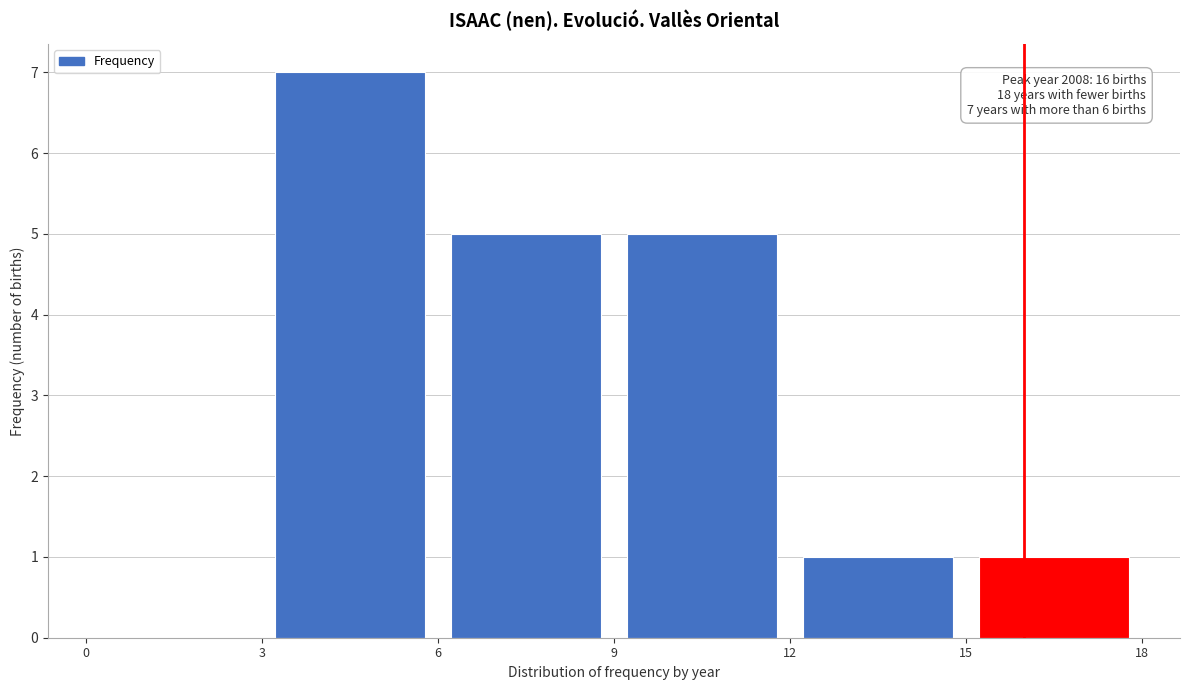

Over which range of the x-axis is the bar tallest?

3 to 6